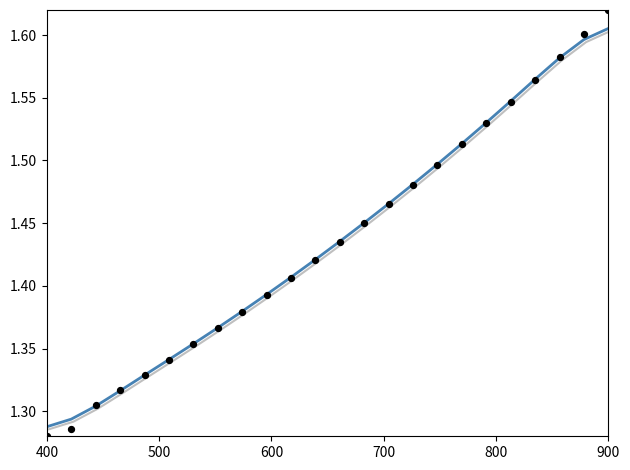

At how many categories does at least one series exceed 1?

24